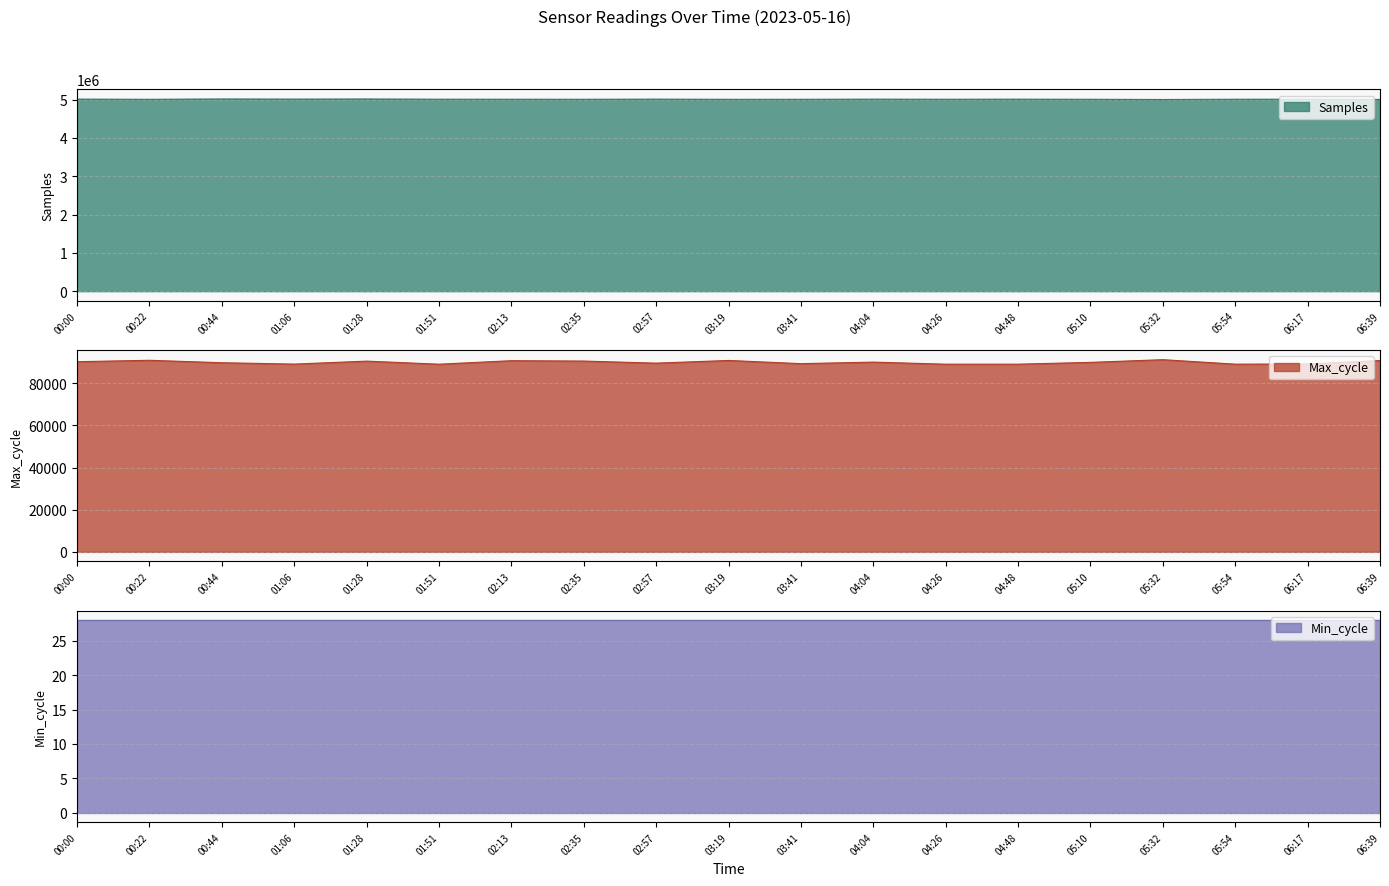

Does the chart display data point markers on the line(s)?

No